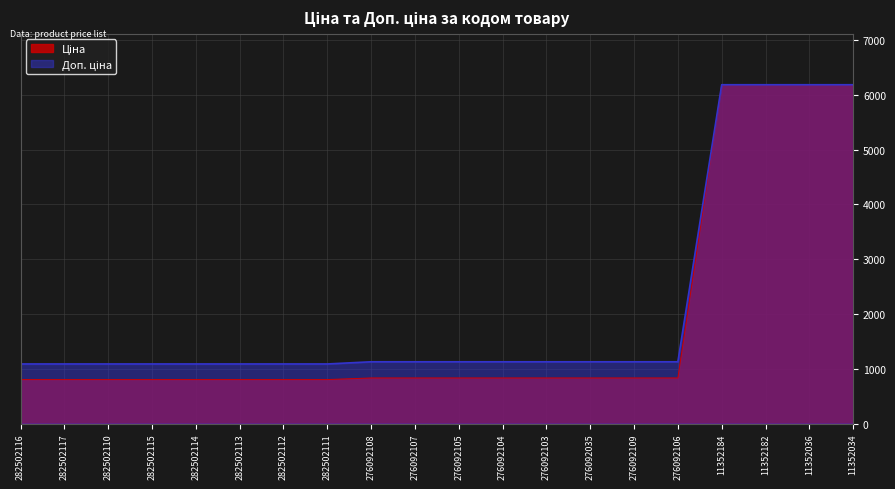

Reading left to right, extract all data points from this chart.

Ціна: 282502116=802.1	282502117=802.1	282502110=802.1	282502115=802.1	282502114=802.1	282502113=802.1	282502112=802.1	282502111=802.1	276092108=831.5	276092107=831.5	276092105=831.5	276092104=831.5	276092103=831.5	276092035=831.5	276092109=831.5	276092106=831.5	11352184=6182.6	11352182=6182.6	11352036=6182.6	11352034=6182.6
Доп. ціна: 282502116=1087.0	282502117=1087.0	282502110=1087.0	282502115=1087.0	282502114=1087.0	282502113=1087.0	282502112=1087.0	282502111=1087.0	276092108=1126.7	276092107=1126.7	276092105=1126.7	276092104=1126.7	276092103=1126.7	276092035=1126.7	276092109=1126.7	276092106=1126.7	11352184=6182.6	11352182=6182.6	11352036=6182.6	11352034=6182.6